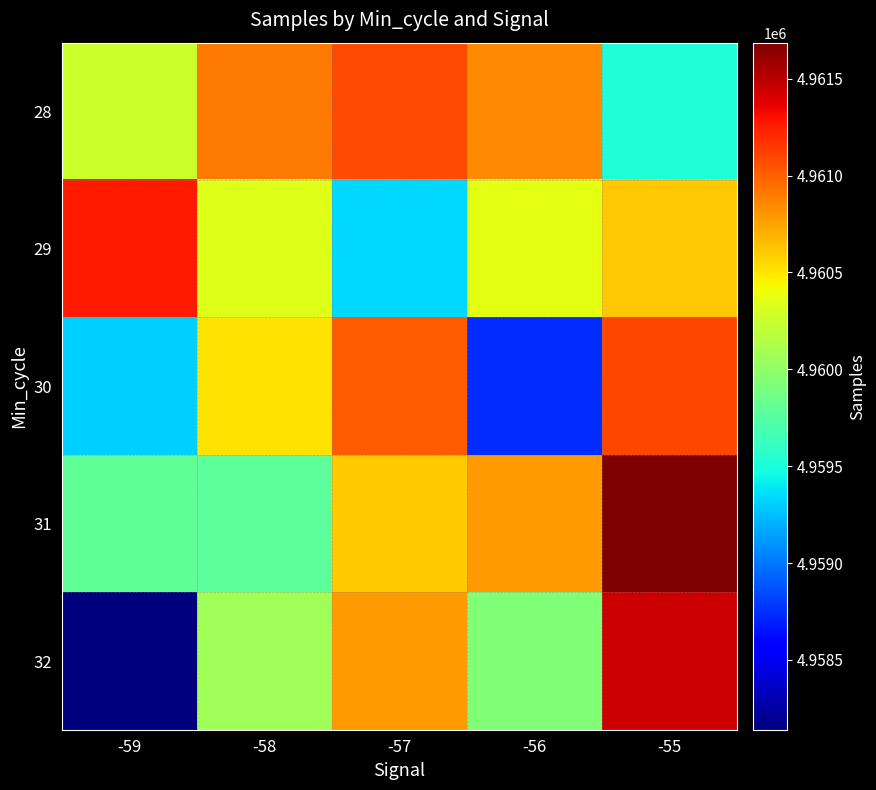

Reading left to right, what are all the values shown in this chart?

28: -59=4960246	-58=4960909	-57=4961080	-56=4960843	-55=4959523
29: -59=4961257	-58=4960332	-57=4959337	-56=4960369	-55=4960606
30: -59=4959314	-58=4960522	-57=4961020	-56=4958736	-55=4961104
31: -59=4959797	-58=4959785	-57=4960600	-56=4960778	-55=4961686
32: -59=4958140	-58=4960072	-57=4960783	-56=4959929	-55=4961450